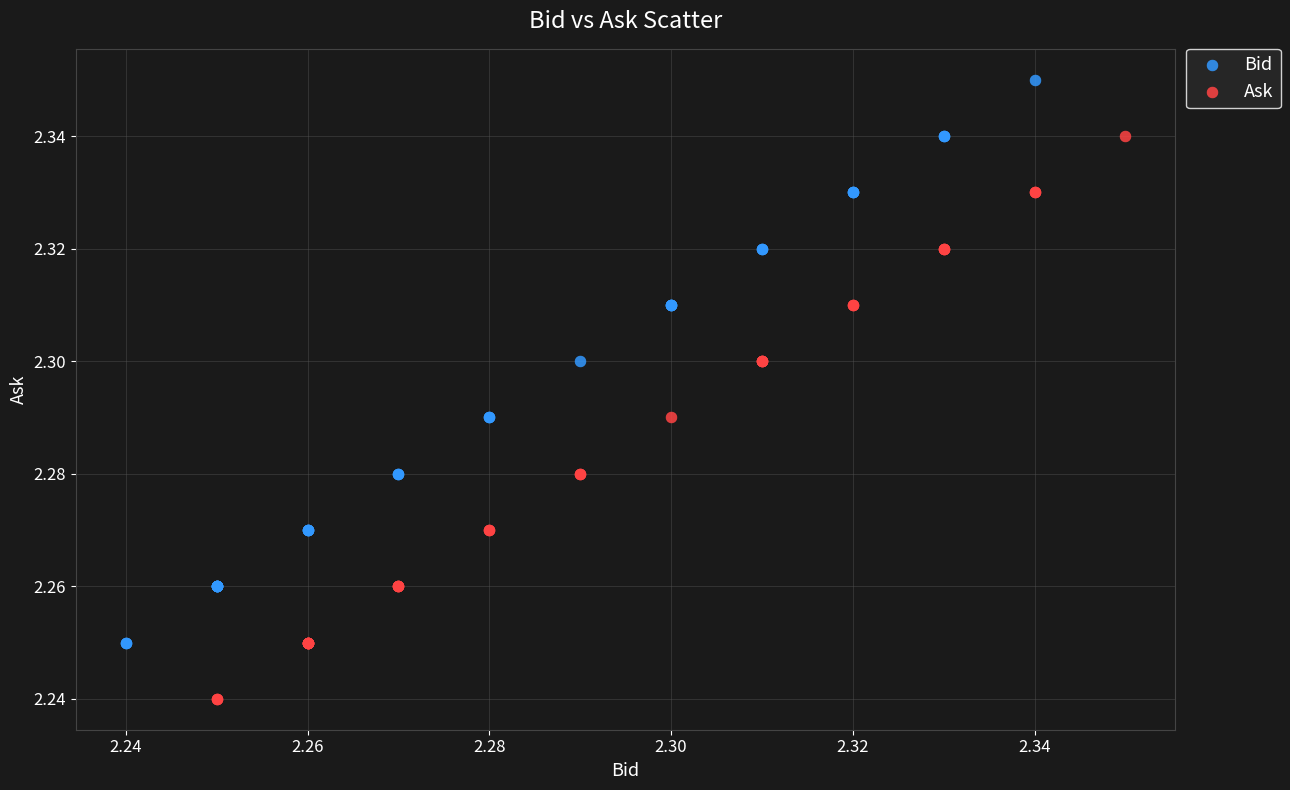

Which series reaches the maximum Y coordinate?

Bid